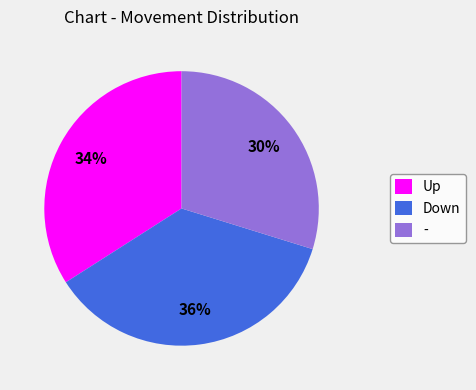

To the nearest percent, what percentage of the pie is Down?

36%